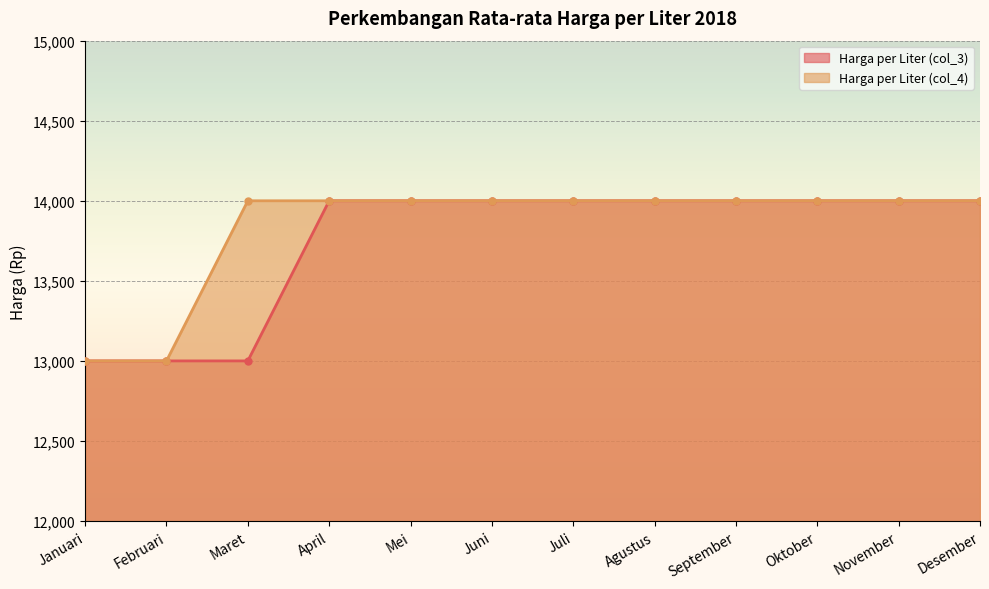

What is the label of the 11th point from the right?

Februari